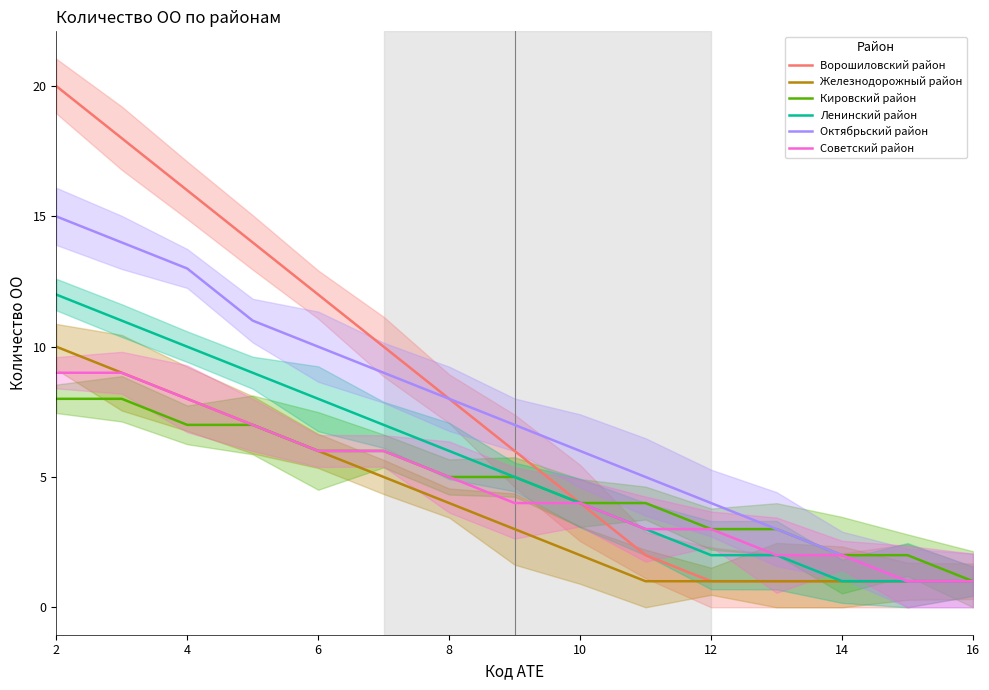

Which series has the largest total across all categories?

Ворошиловский район